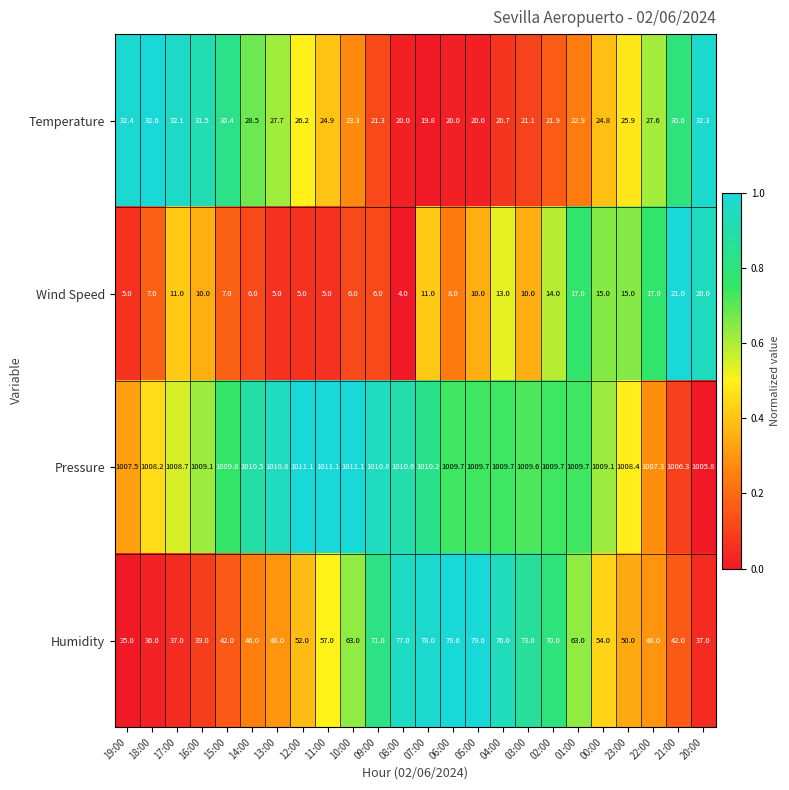

How many series are shown in this chart?

4